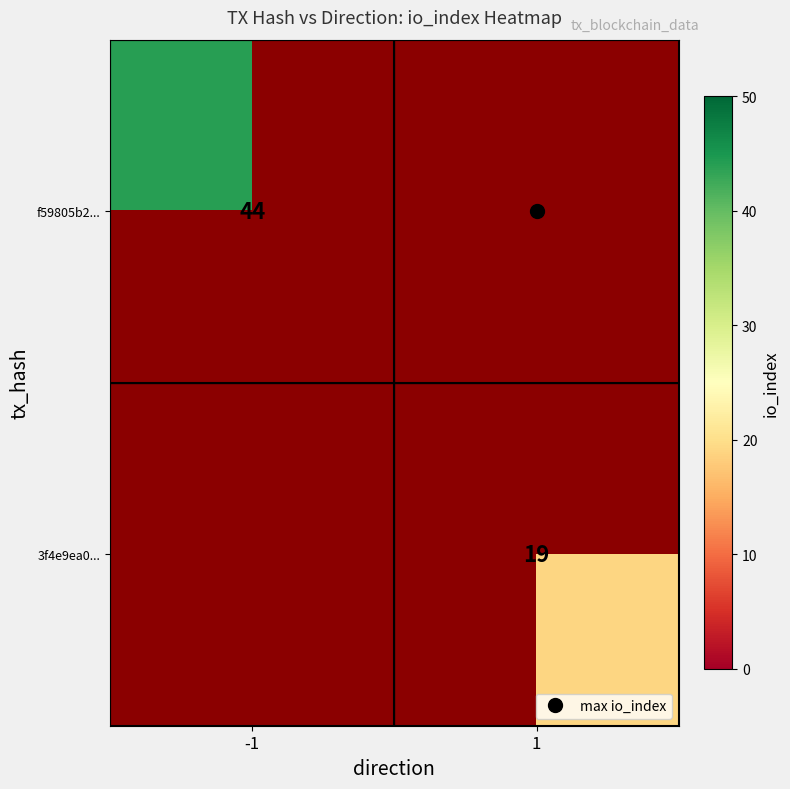

At 1, list the series in order from largest to smallest.

f59805b2..., 3f4e9ea0...